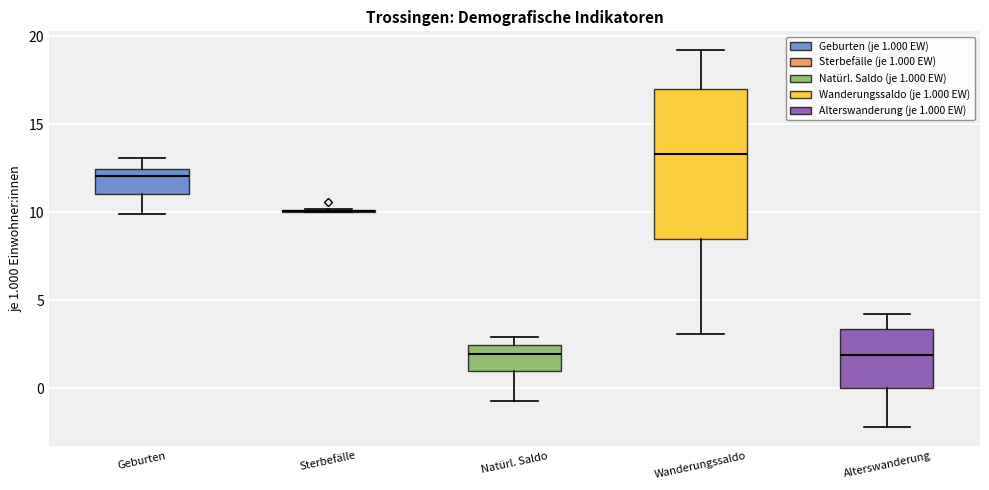

Where does the lower whisker of the box for Wanderungssaldo end on the y-axis? The values are not printed on the chart, so give them approximately, as read against the axis.

3.0